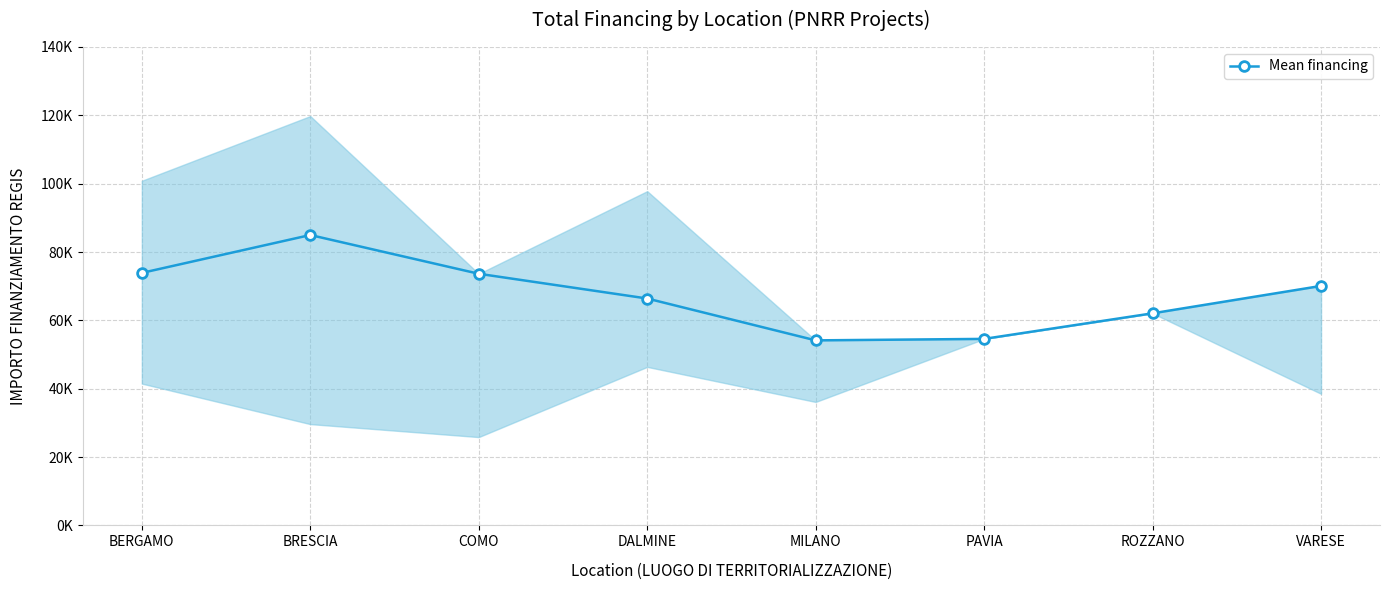

Rank the categories by value from highest to lowest.

BRESCIA, BERGAMO, COMO, VARESE, DALMINE, ROZZANO, PAVIA, MILANO